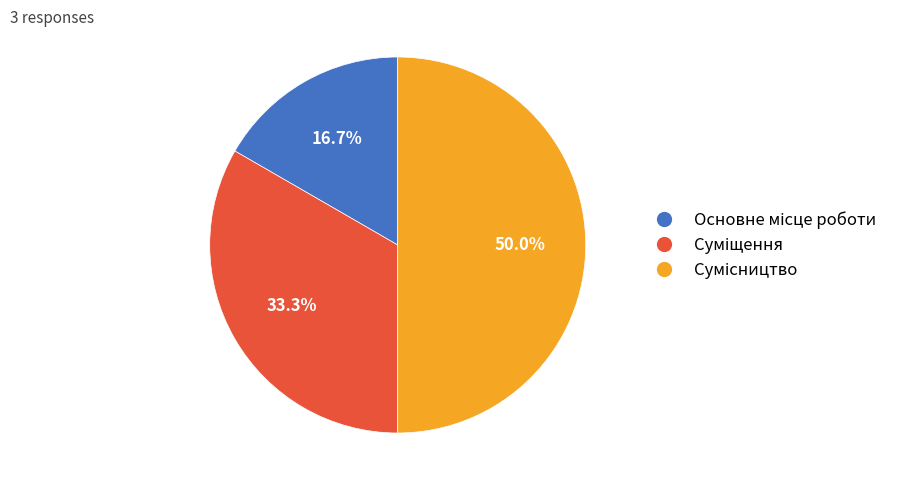

What is the smallest slice in the pie chart?

Основне місце роботи